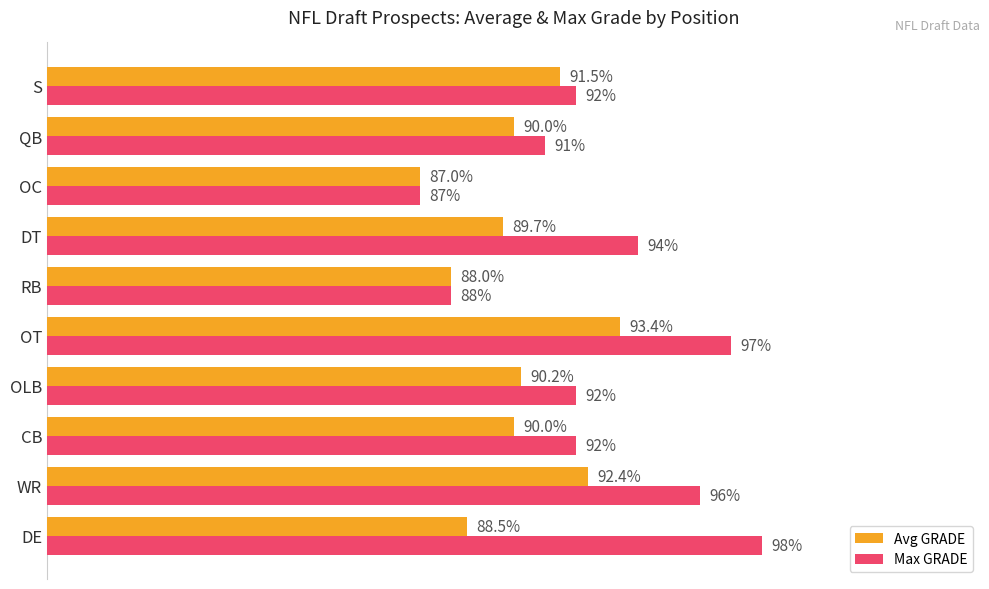

Rank the series by their maximum value, from highest to lowest.

Max GRADE, Avg GRADE